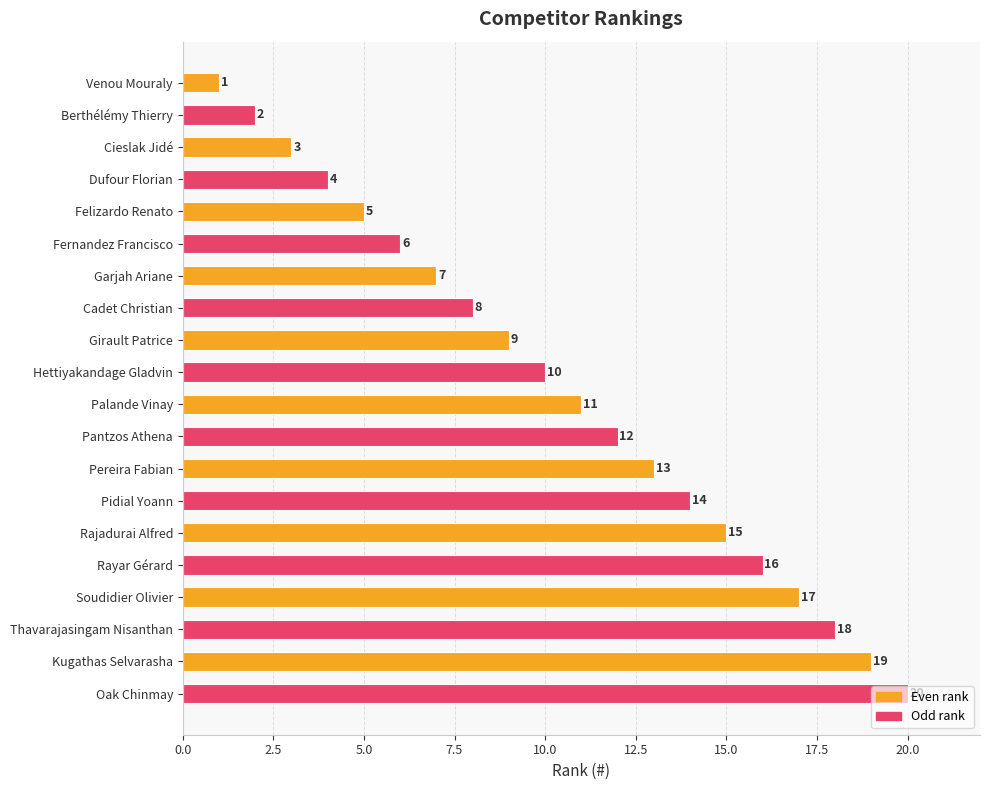

Rank the categories by value from lowest to highest.

Venou Mouraly, Berthélémy Thierry, Cieslak Jidé, Dufour Florian, Felizardo Renato, Fernandez Francisco, Garjah Ariane, Cadet Christian, Girault Patrice, Hettiyakandage Gladvin, Palande Vinay, Pantzos Athena, Pereira Fabian, Pidial Yoann, Rajadurai Alfred, Rayar Gérard, Soudidier Olivier, Thavarajasingam Nisanthan, Kugathas Selvarasha, Oak Chinmay